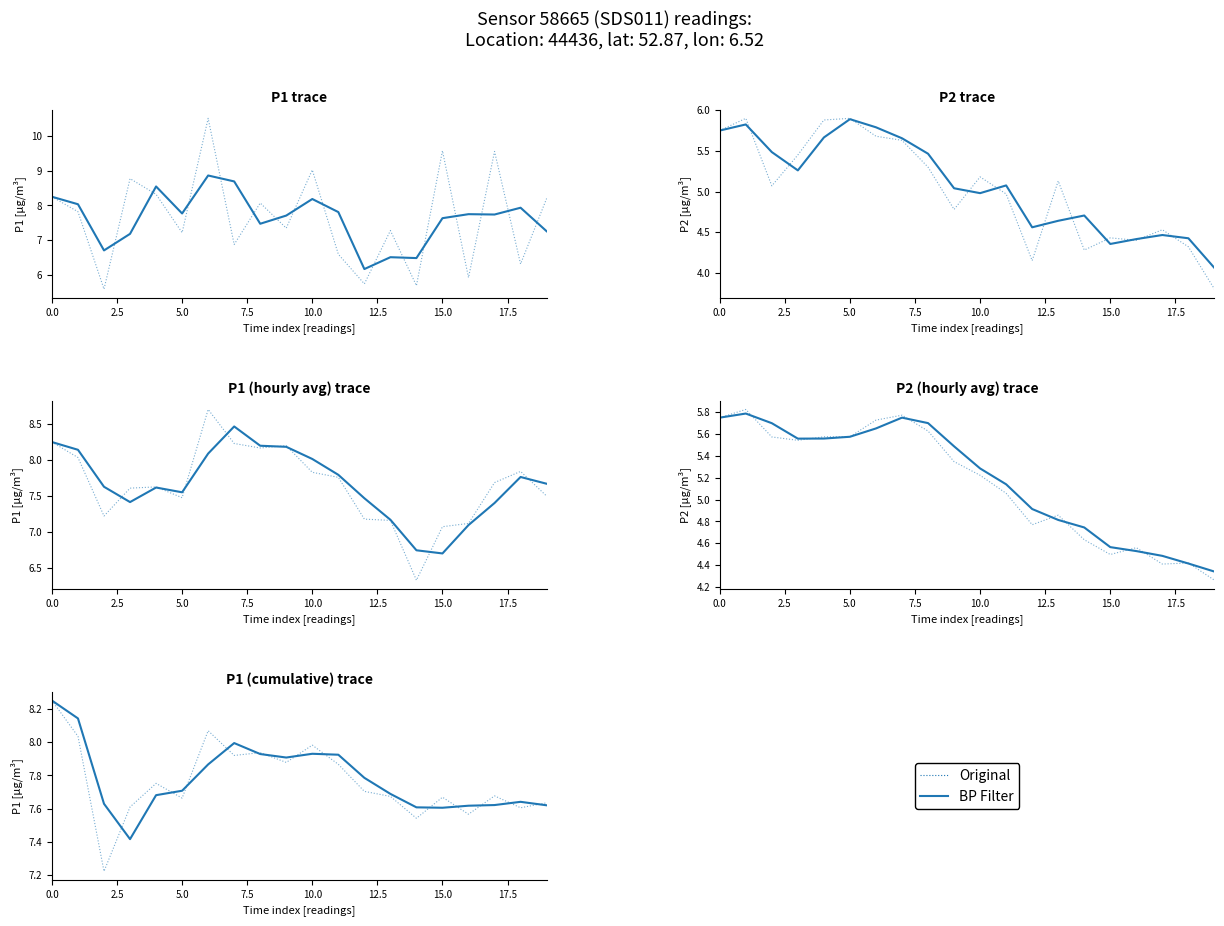

The value of Original at 0.0 is 13.6. True or false?

False